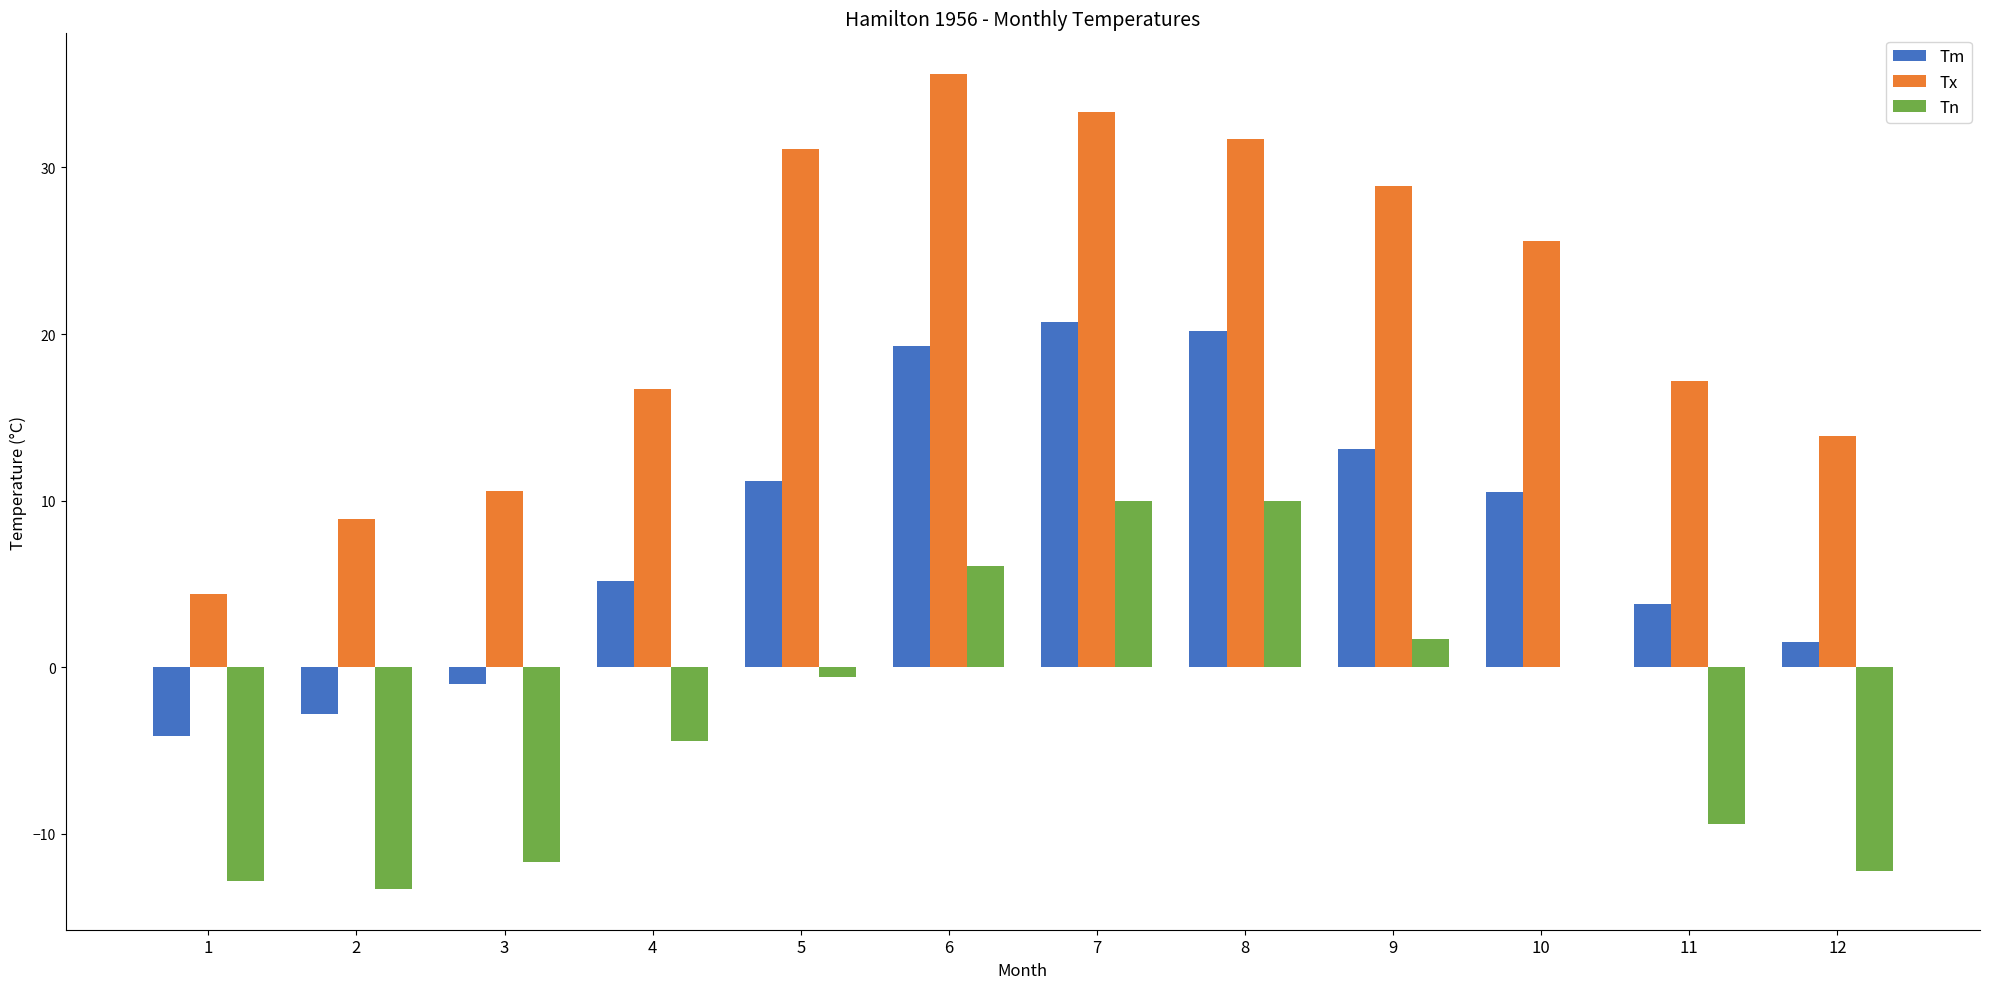

How many groups of bars are there?

12